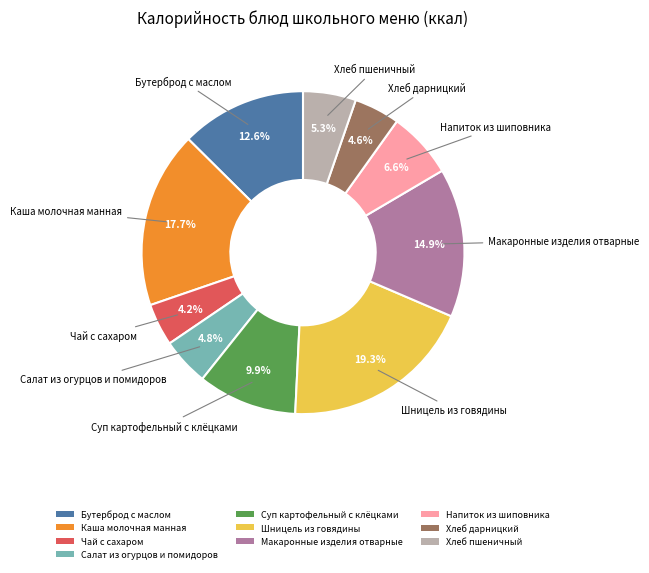

Which has a higher value, Макаронные изделия отварные or Хлеб дарницкий?

Макаронные изделия отварные